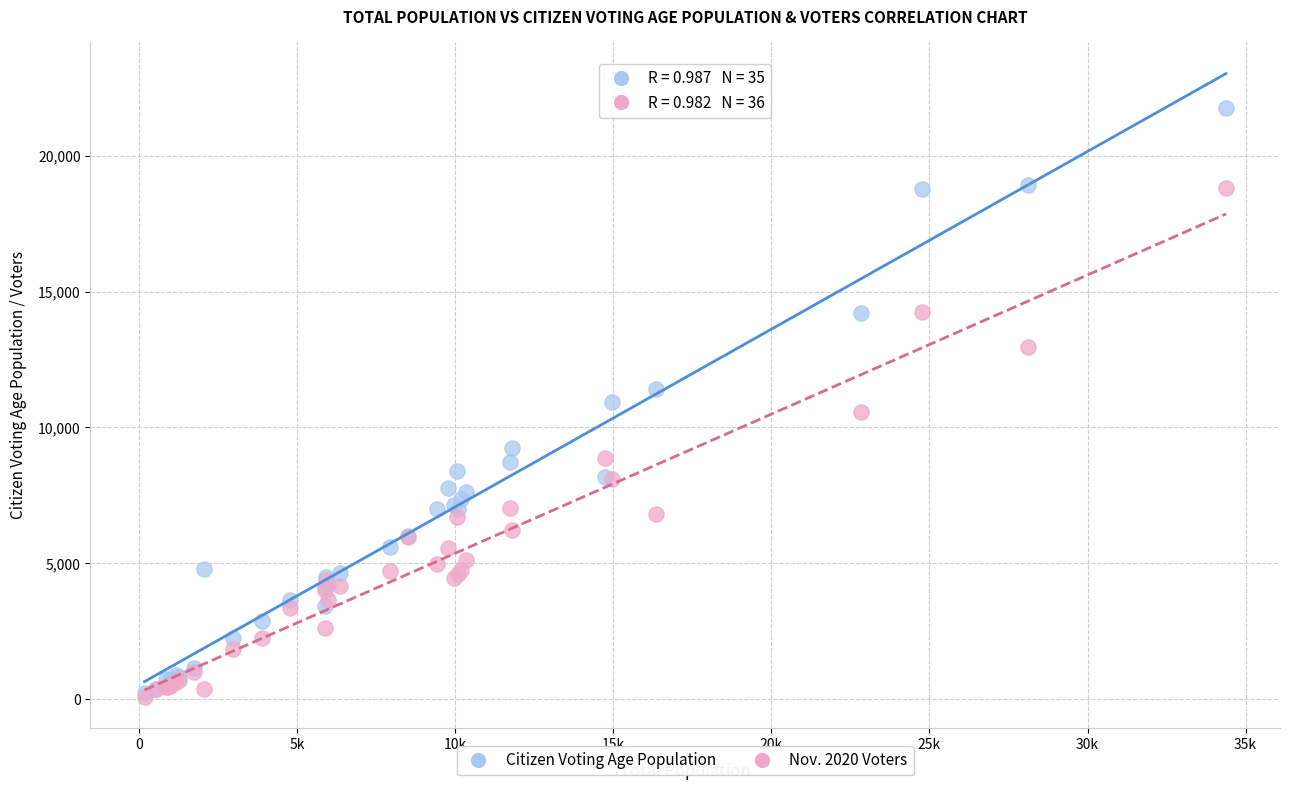

Which series has the largest Y range (max minus min)?

Citizen Voting Age Population